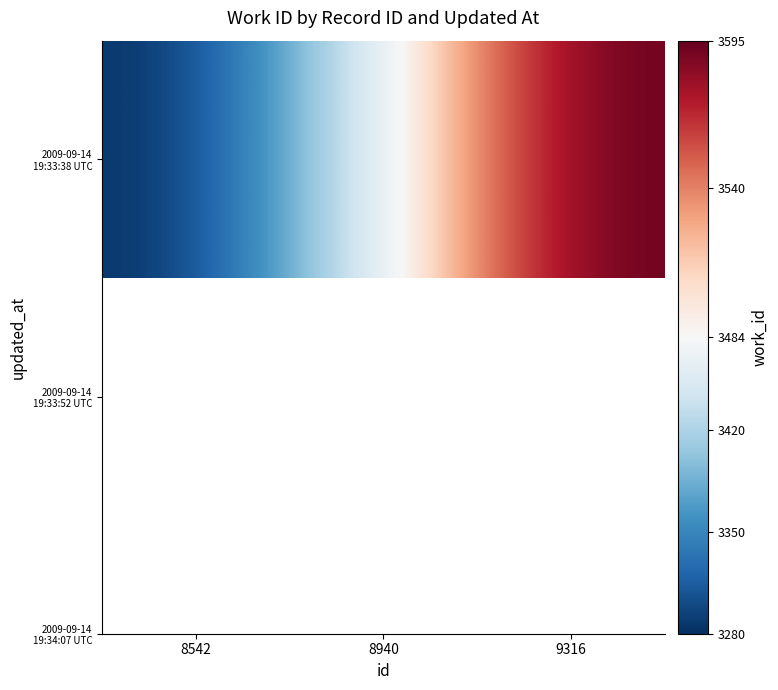

Reading right to left, transcribe all the data shown in this chart.

9316=3595	8940=3484	8542=3280